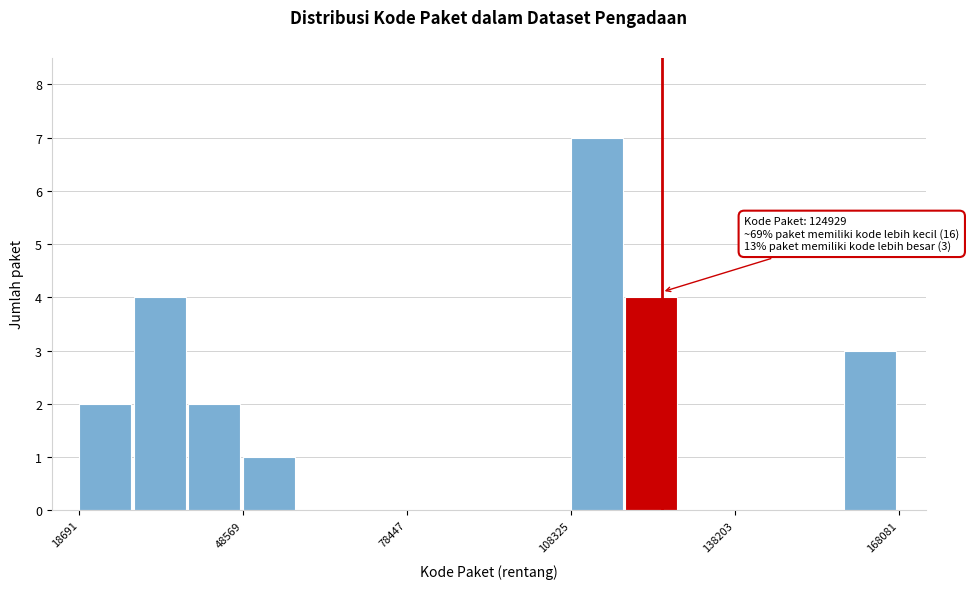

Read against the x-axis, roughly where is the centre of the tallest bar?

115000